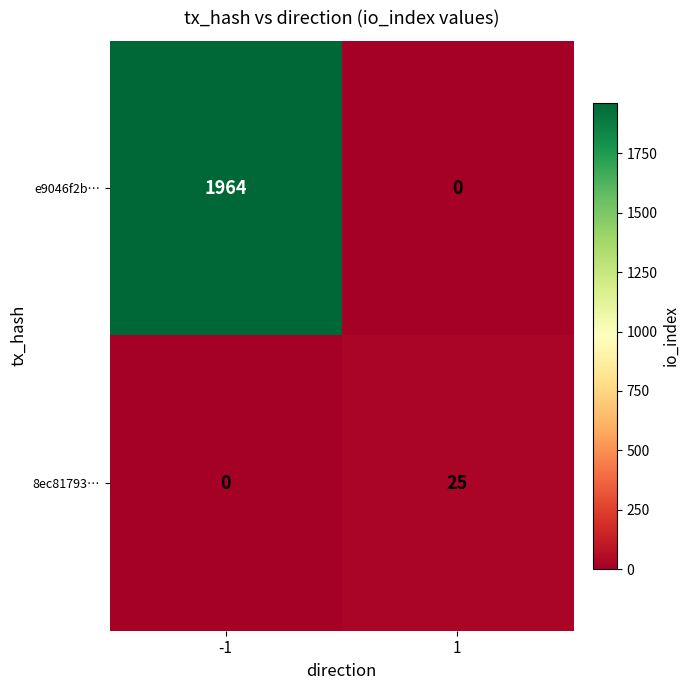

Which series has the largest total across all categories?

e9046f2b…